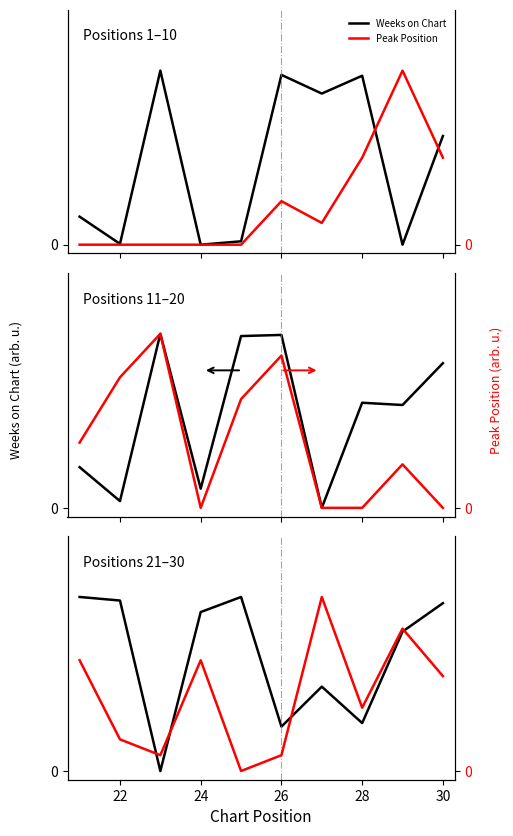

How many data points does each series have?

10